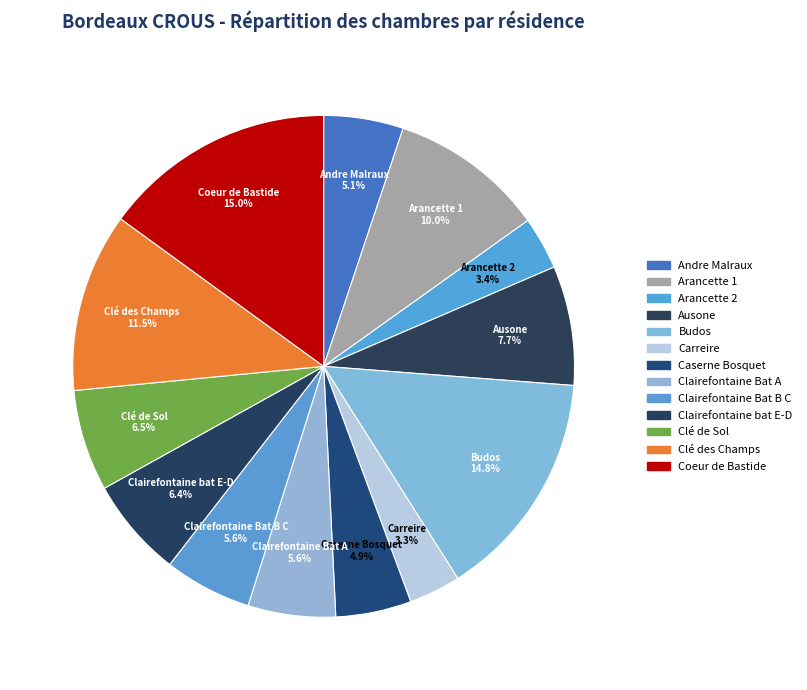

Approximately how many times larger is the value at Budos compared to Arancette 1?

1.5